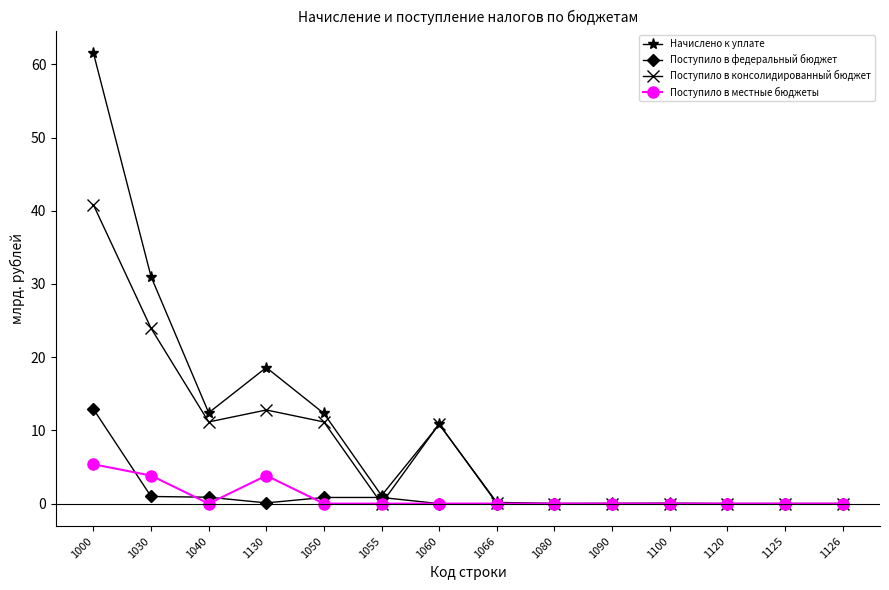

Is it true that Поступило в консолидированный бюджет equals 40.8 at 1000?

True